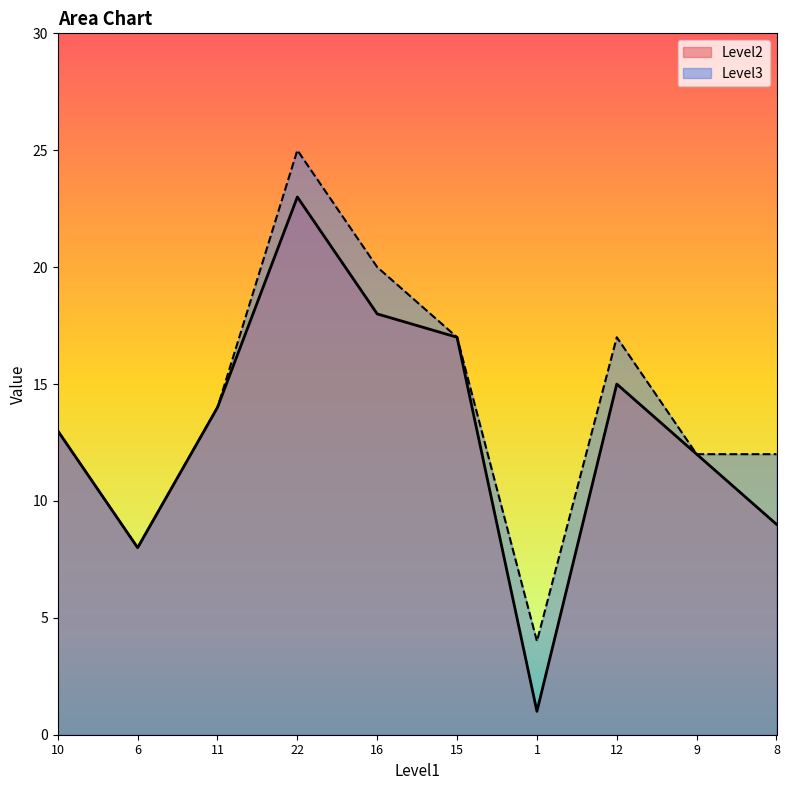

What is the lowest value of the Level3 series?

4